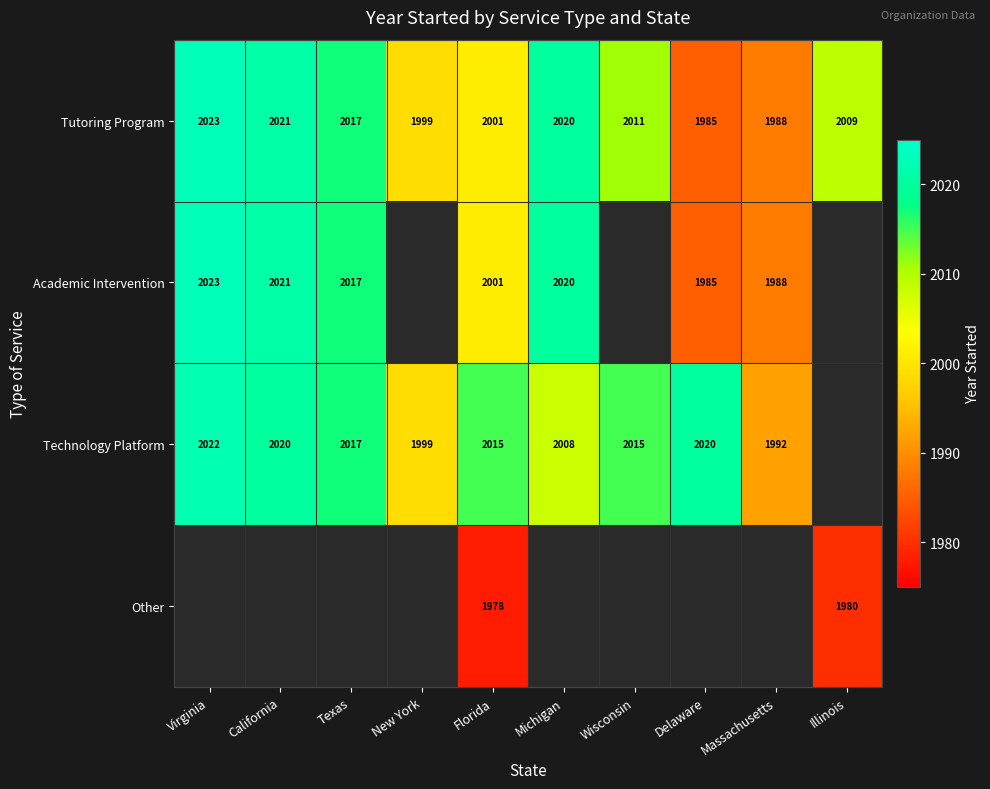

Rank the categories by Tutoring Program value from highest to lowest.

Virginia, California, Michigan, Texas, Wisconsin, Illinois, Florida, New York, Massachusetts, Delaware